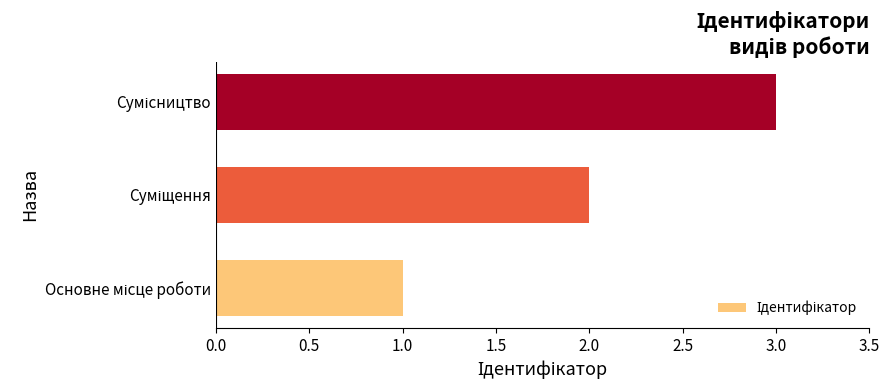

What is the maximum value shown in the chart?

3